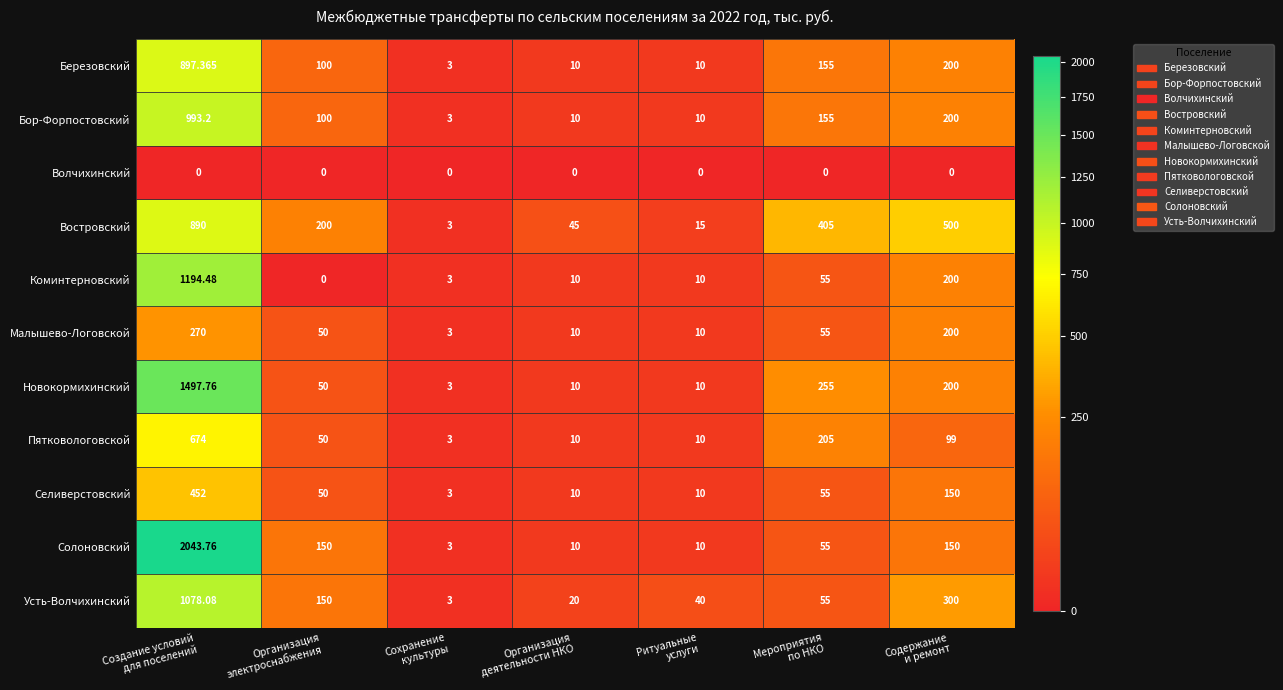

Which series has the largest range (max minus min)?

Солоновский